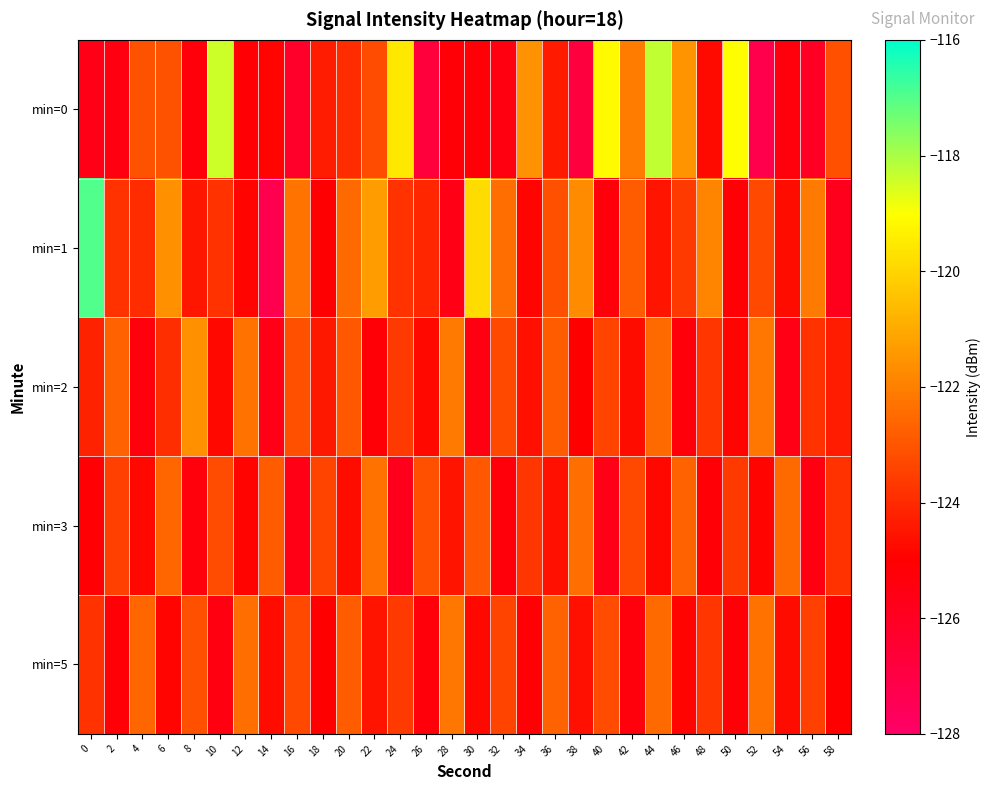

Rank the series by their maximum value, from lowest to highest.

min=3, min=5, min=2, min=0, min=1